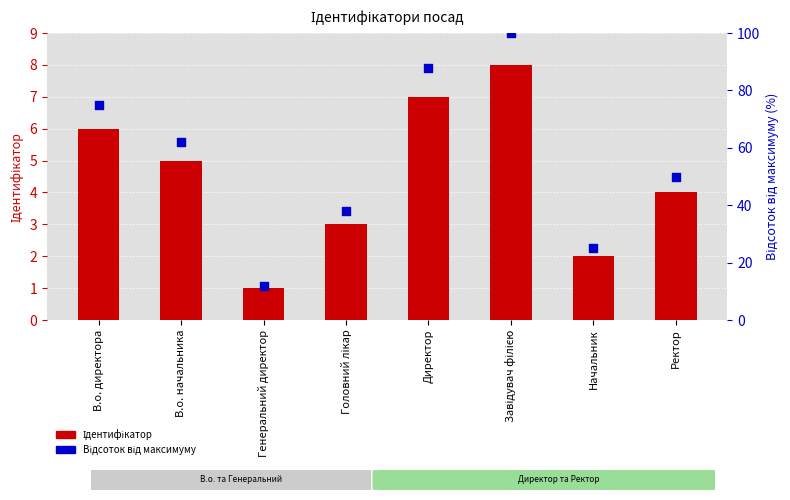

At which category is the sum across all series the highest?

Завідувач філією